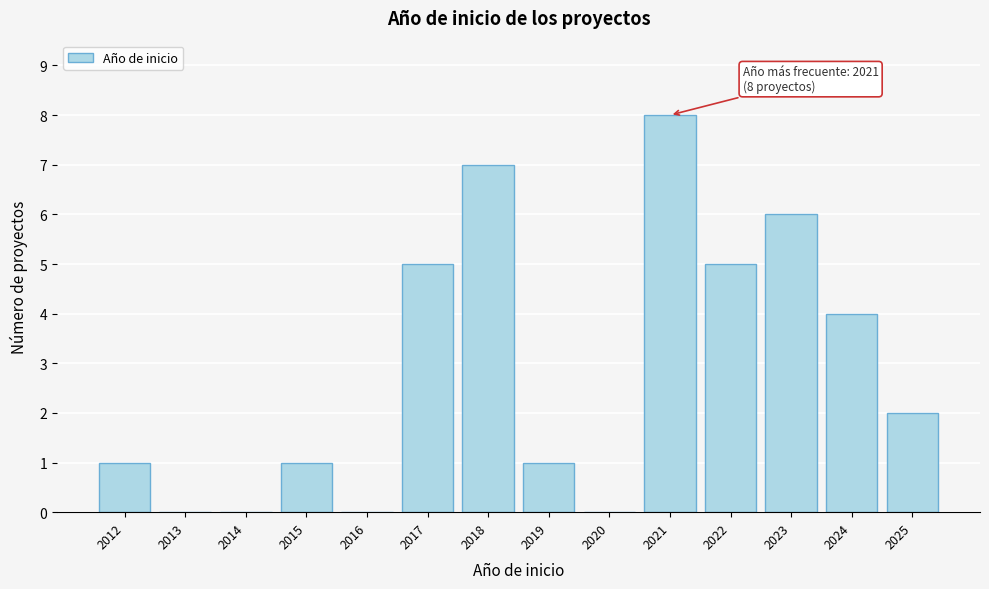

Reading left to right, what are all the values shown in this chart?

2012=1	2013=0	2014=0	2015=1	2016=0	2017=5	2018=7	2019=1	2020=0	2021=8	2022=5	2023=6	2024=4	2025=2